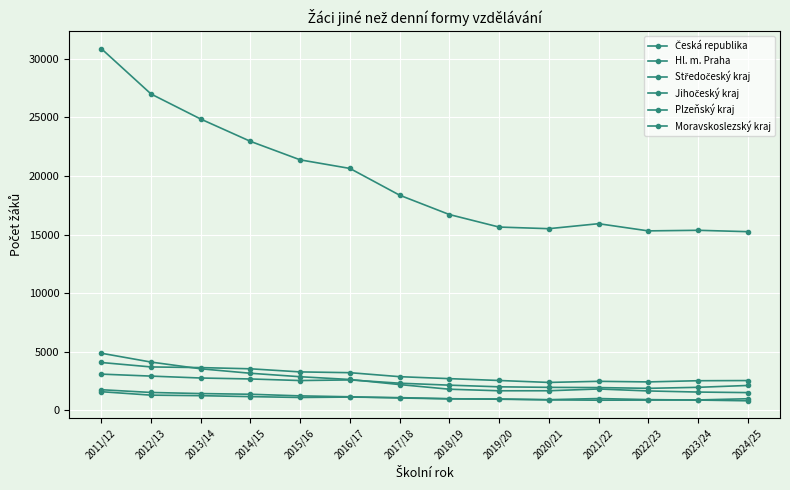

Count the number of data series in this chart.

6